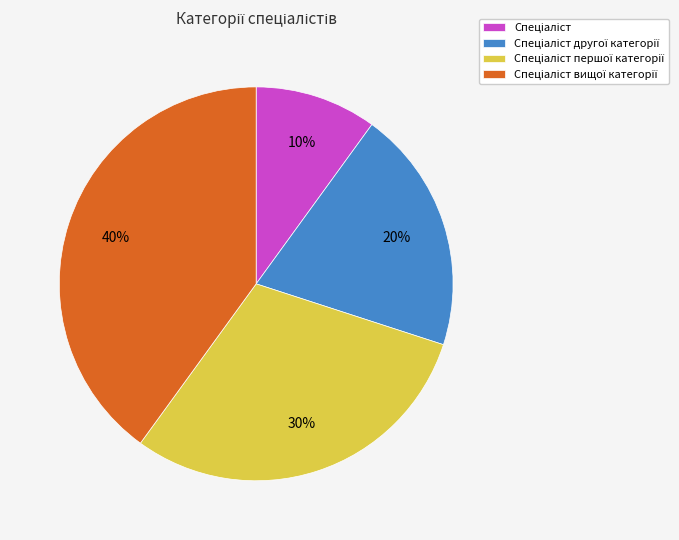

Is there any slice that represents more than half of the pie?

No